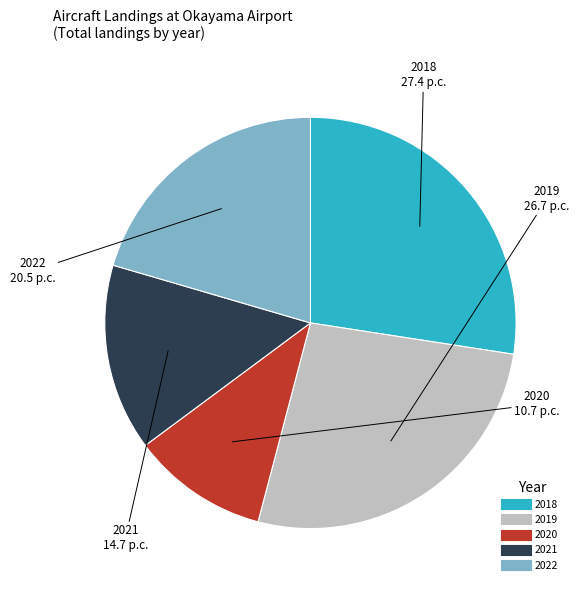

Is there any slice that represents more than half of the pie?

No